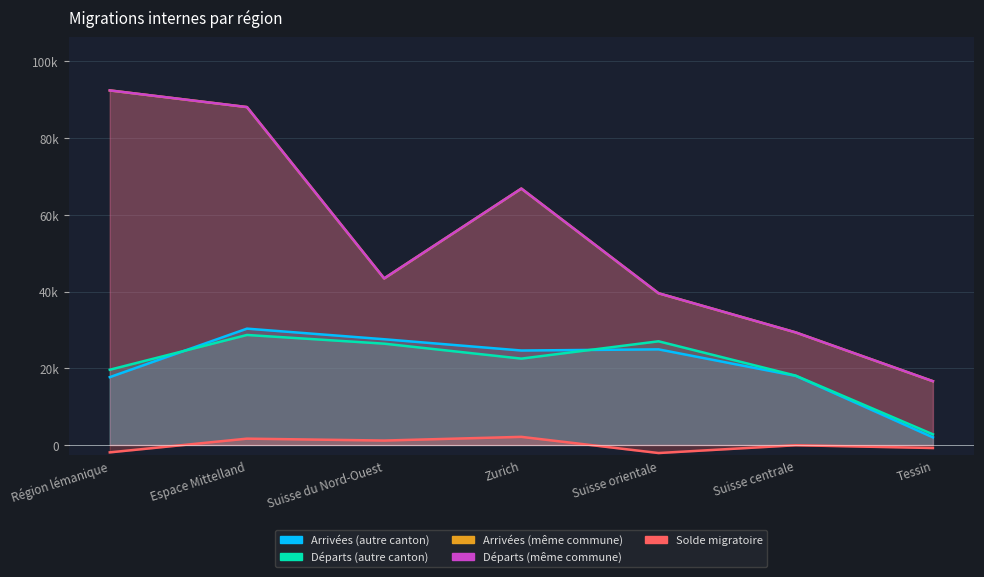

At how many categories does at least one series exceed 62348?

3